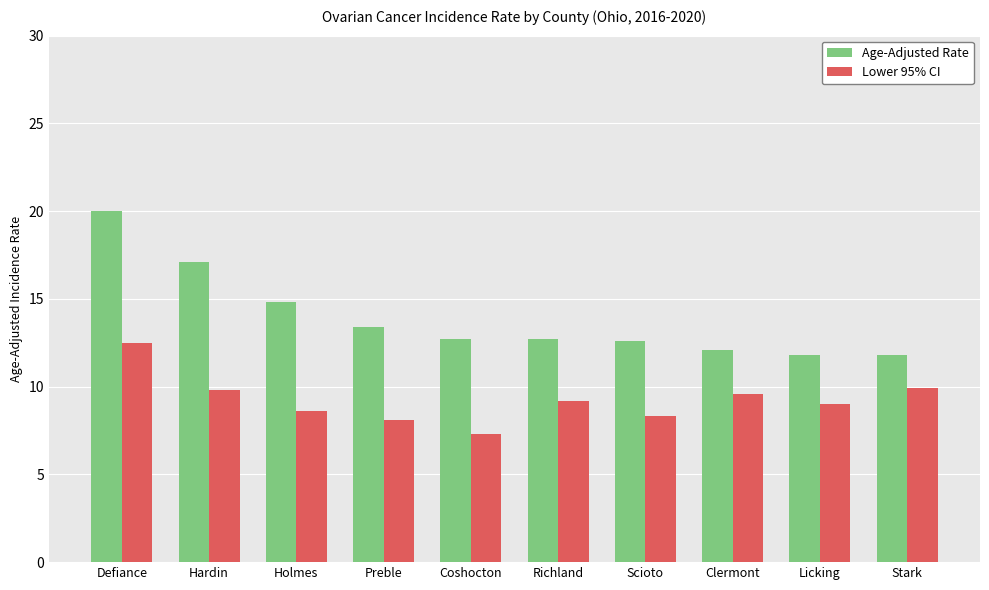

What is the difference between the maximum and minimum values in the Age-Adjusted Rate series?

8.2